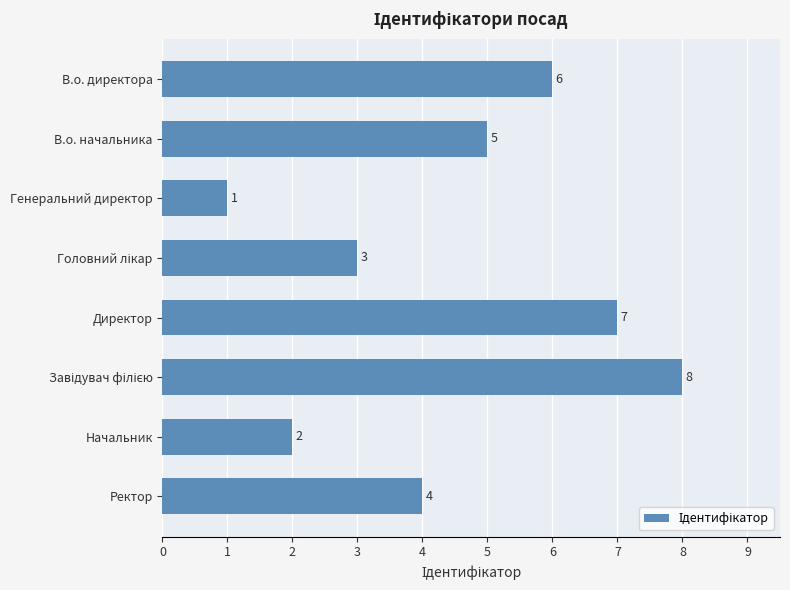

The chart shows a value of 2 at В.о. начальника. True or false?

False